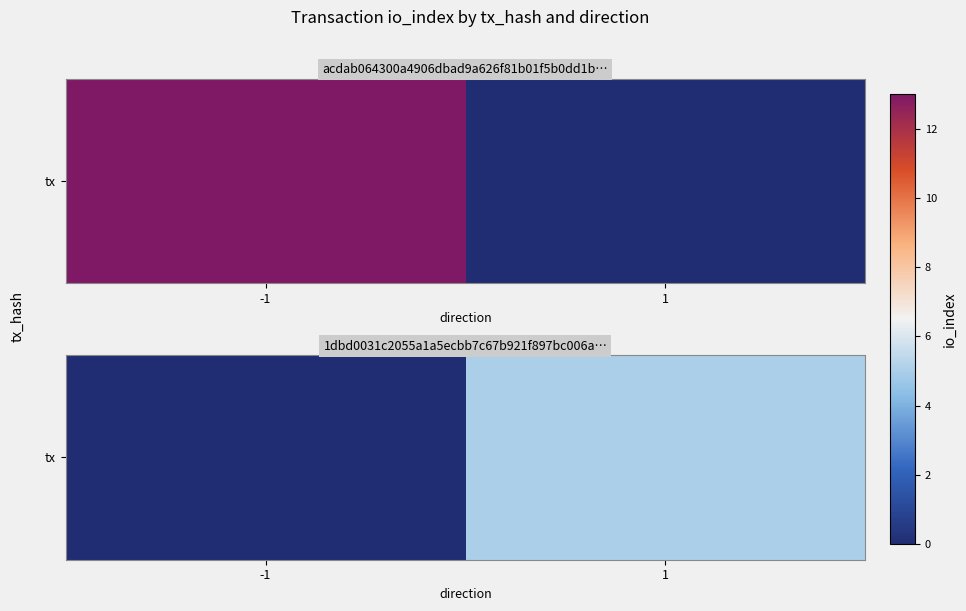

Rank the categories by value from lowest to highest.

-1, 1